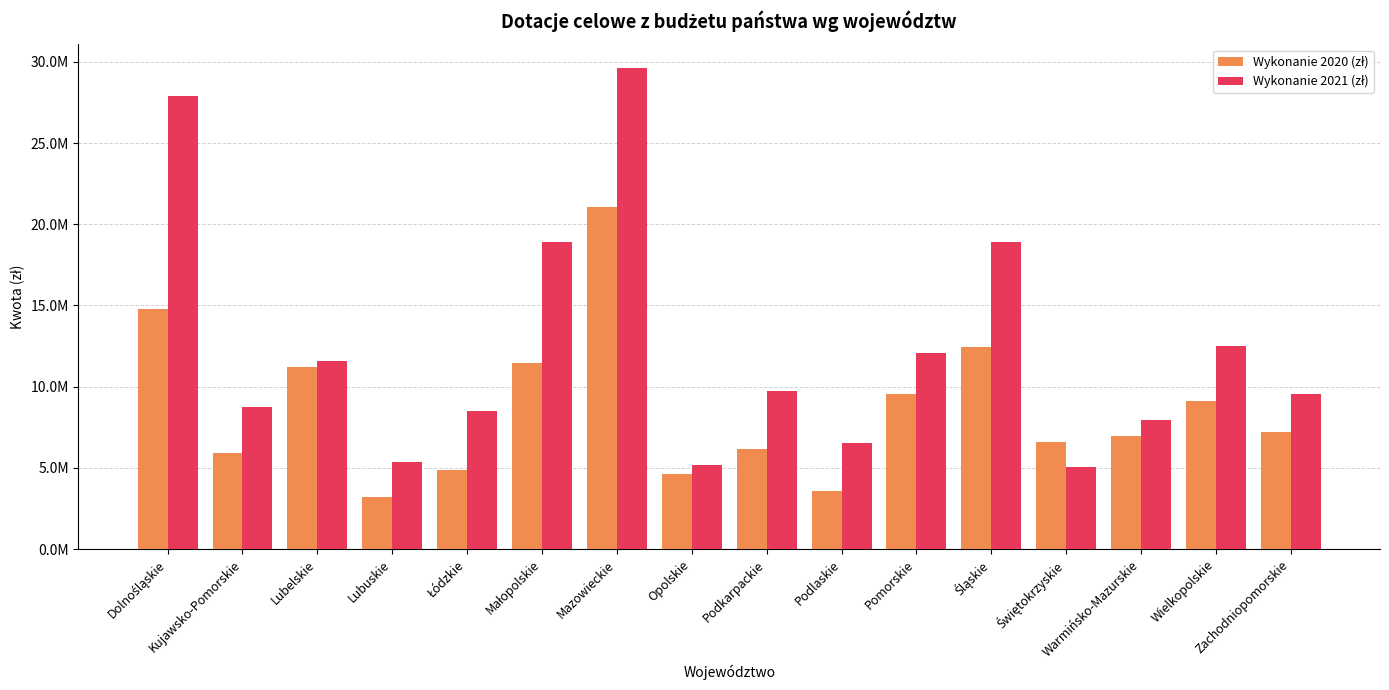

Which series has the largest total across all categories?

Wykonanie 2021 (zł)